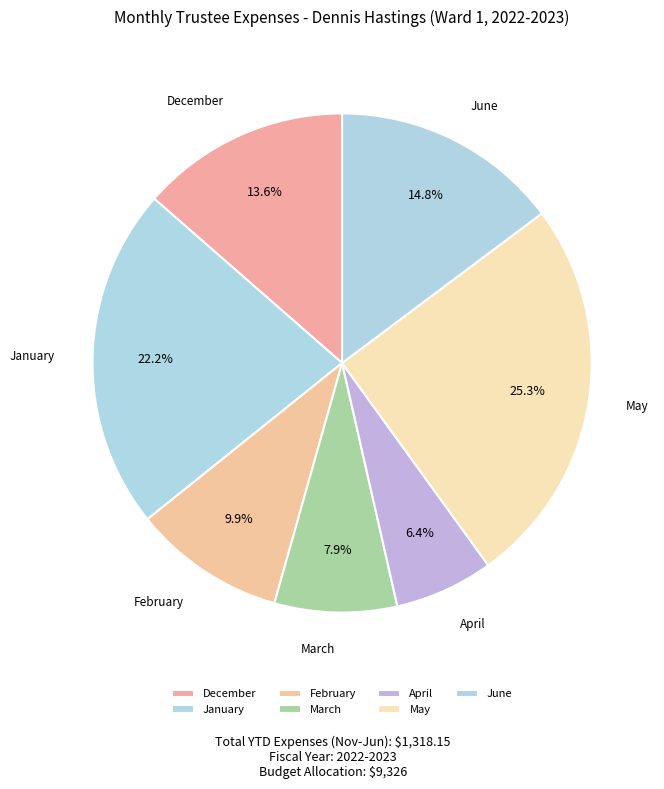

What percentage do June and January together represent?

37.0%